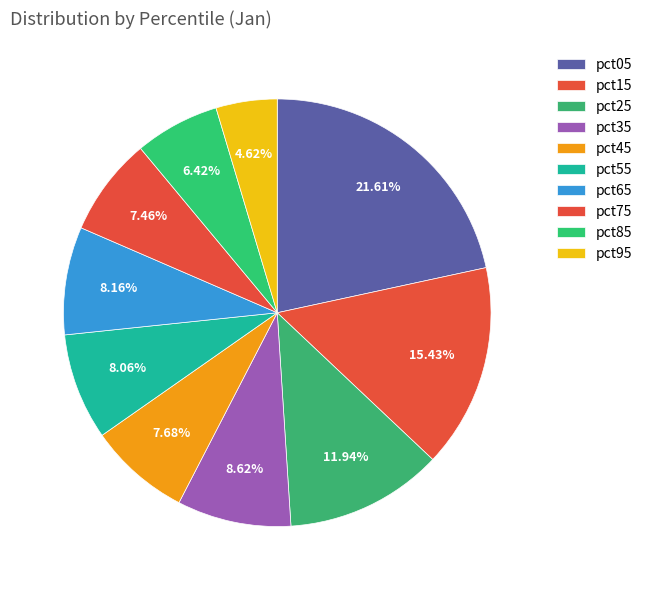

Which category has the biggest portion of the pie?

pct05